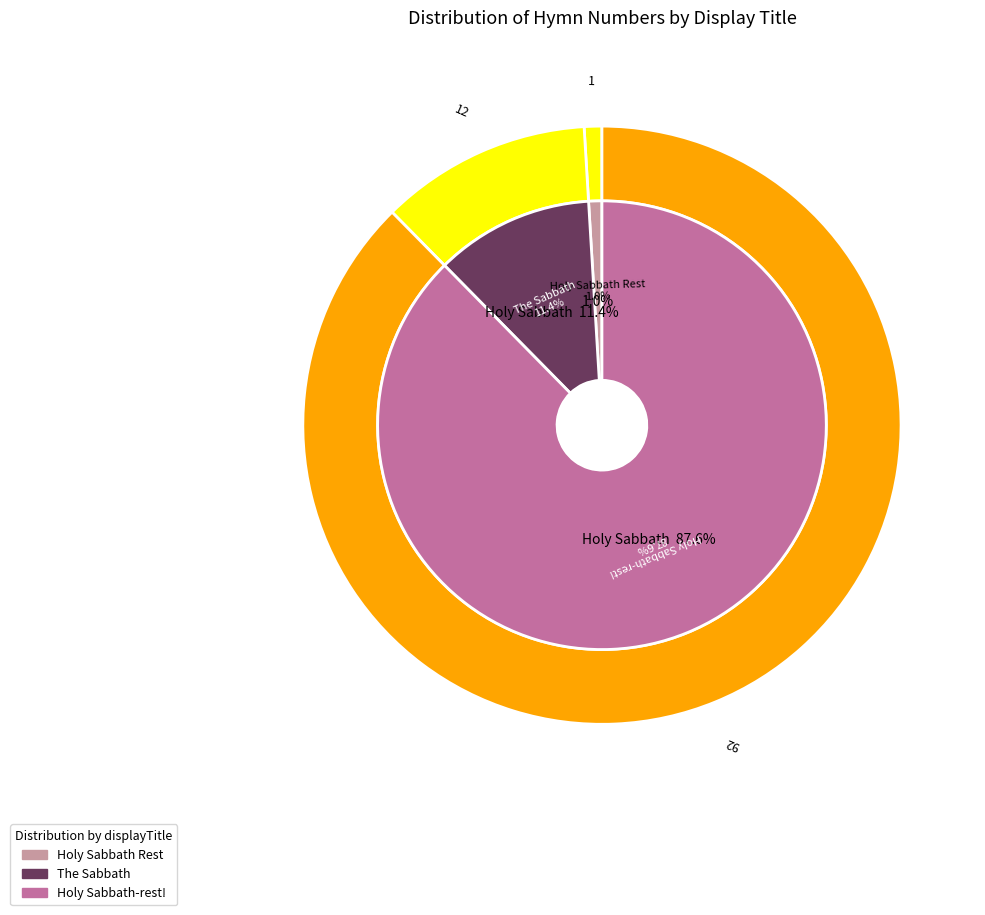

Count the number of slices in the pie.

3